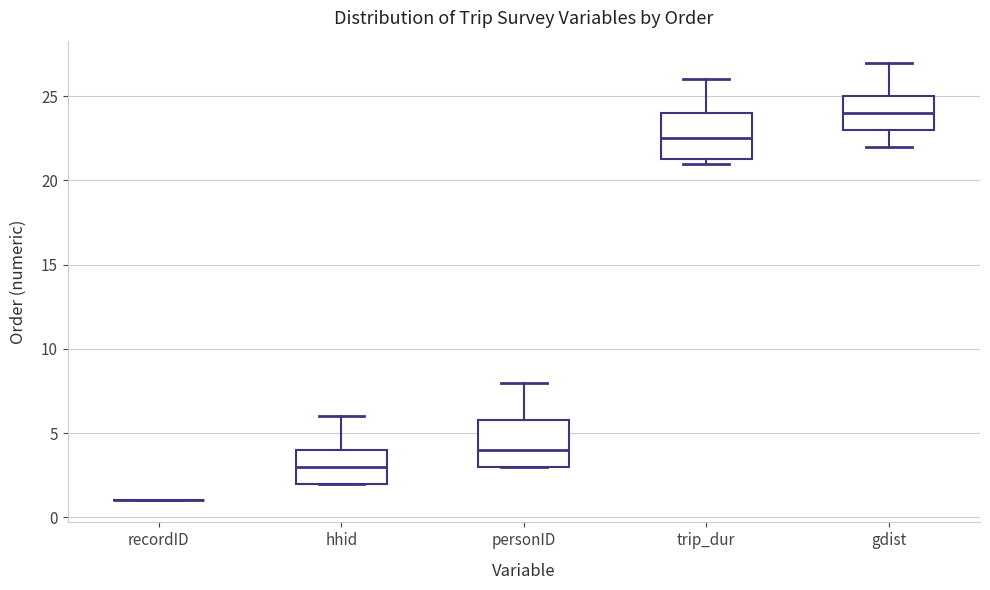

Reading left to right, read every box against the y-axis: the position of its median line, the range the box covers, and the ends of its whiskers. The values are not printed on the chart, so give them approximately, as read against the axis.

recordID: box collapsed to a line at 1.0, whiskers 1.0 to 1.0
hhid: median 3.0, box 2.0 to 4.0, whiskers 2.0 to 6.0
personID: median 4.0, box 3.0 to 6.0, whiskers 3.0 to 8.0
trip_dur: median 22.5, box 21.5 to 24.0, whiskers 21.0 to 26.0
gdist: median 24.0, box 23.0 to 25.0, whiskers 22.0 to 27.0